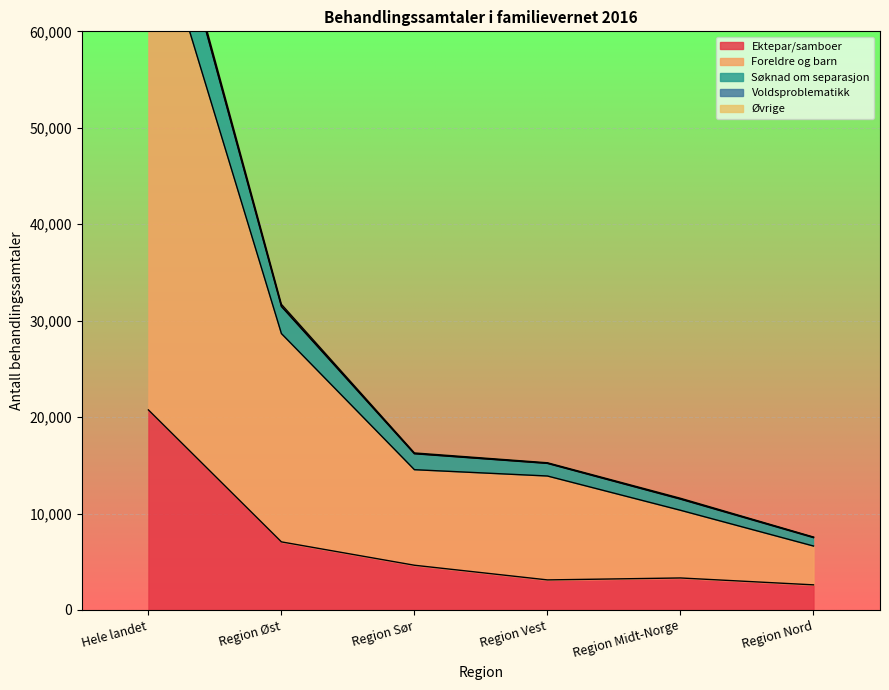

Is it true that Ektepar/samboer equals 4639 at Region Sør?

True